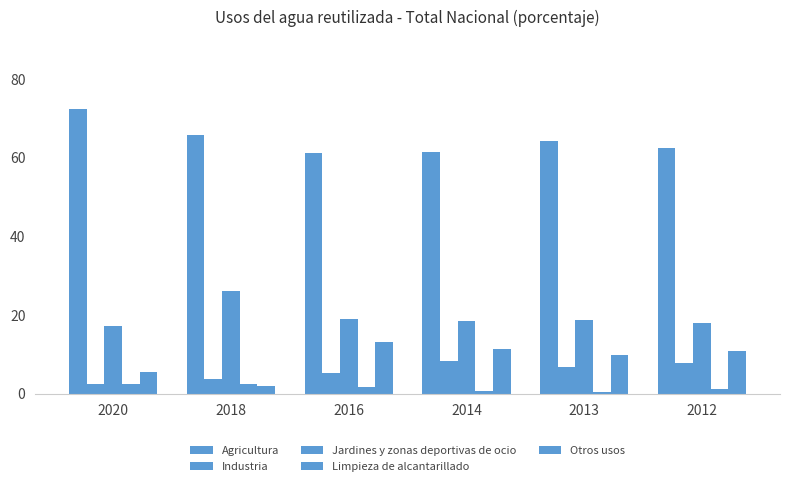

How many values in the Agricultura series are below 64?

3